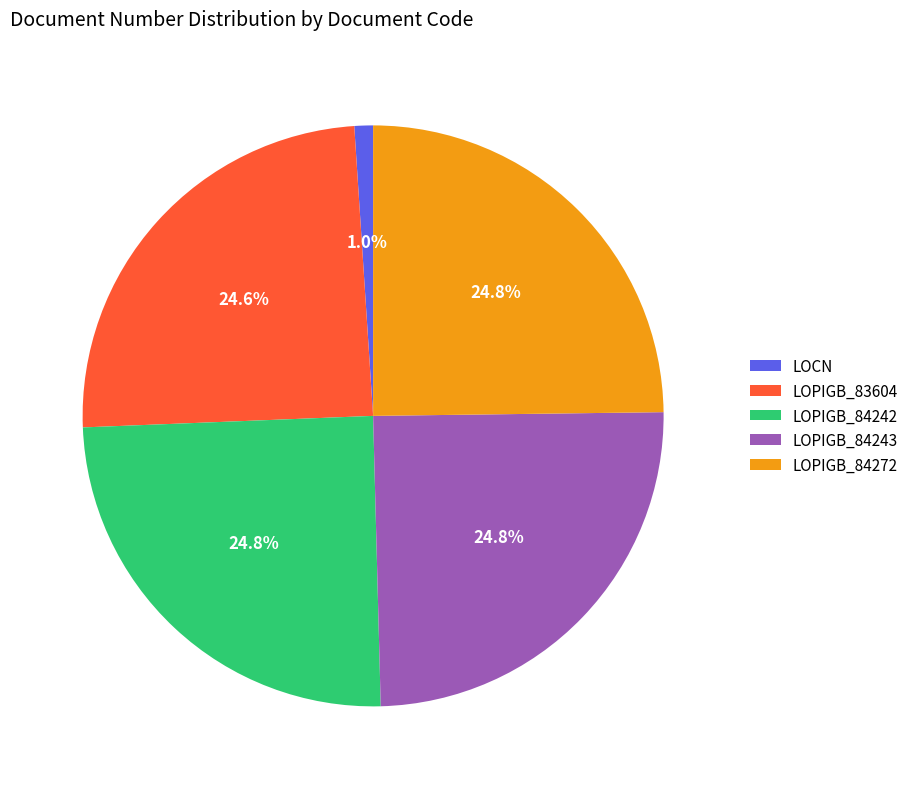

What percentage is the LOPIGB_84242 slice, to the nearest percent?

25%